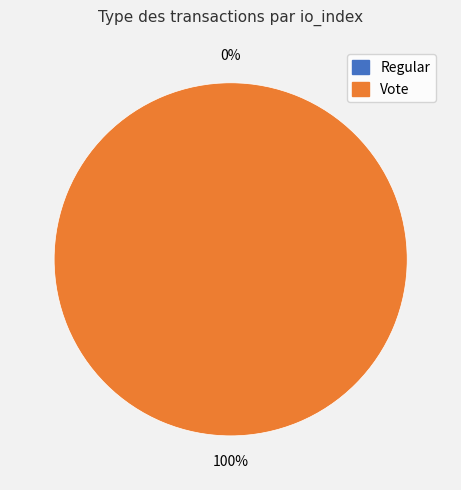

True or false: Regular accounts for 0% of the total.

True